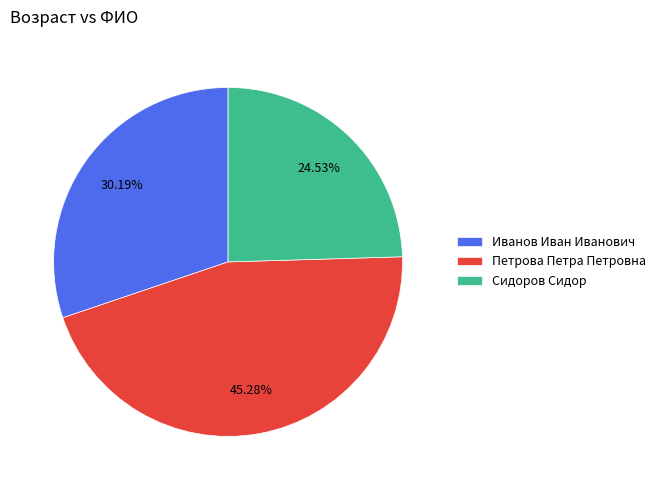

To the nearest percent, what percentage of the pie is Иванов Иван Иванович?

30%